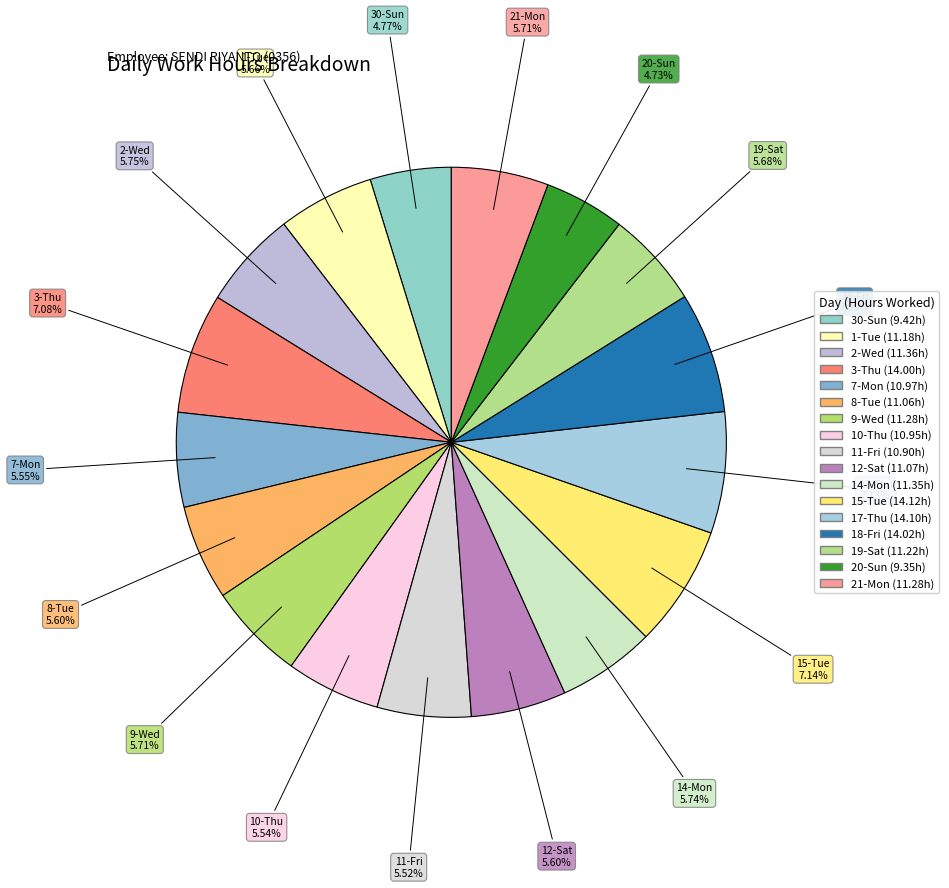

Combined, what portion of the pie is 1-Tue and 19-Sat?

11.3%